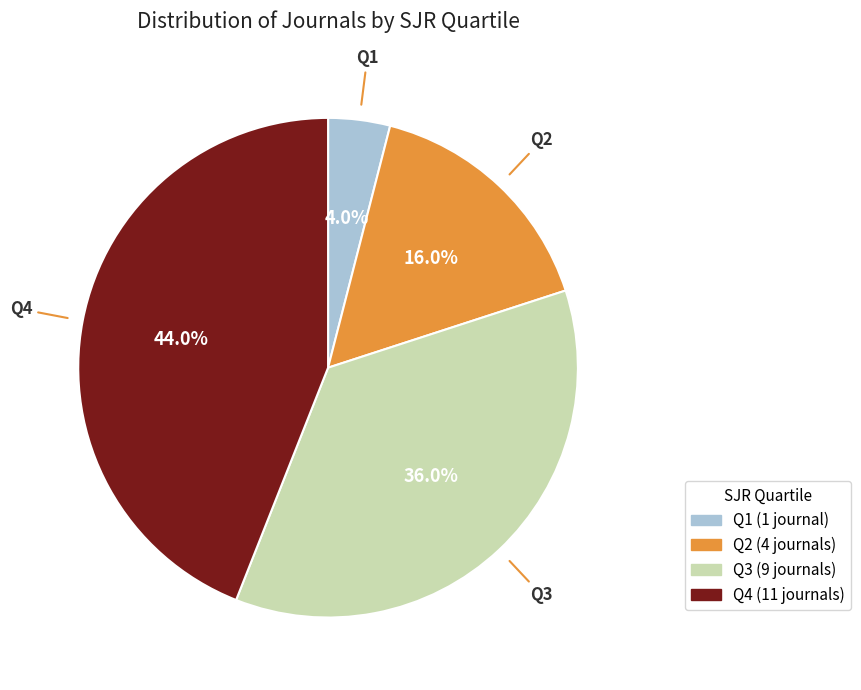

Which has a higher value, Q2 or Q4?

Q4